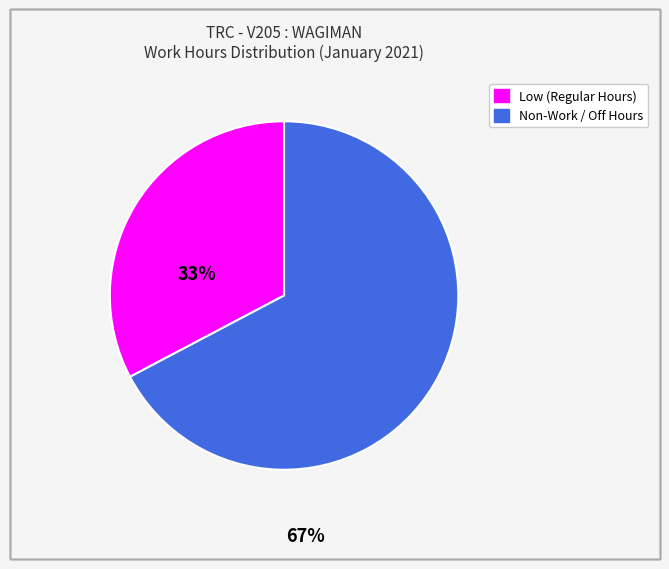

Is there any slice that represents more than half of the pie?

Yes